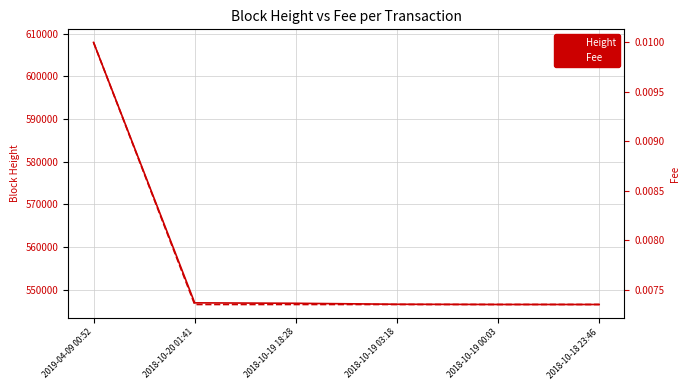

What is the difference between the maximum and second lowest values in the Height series?

61469